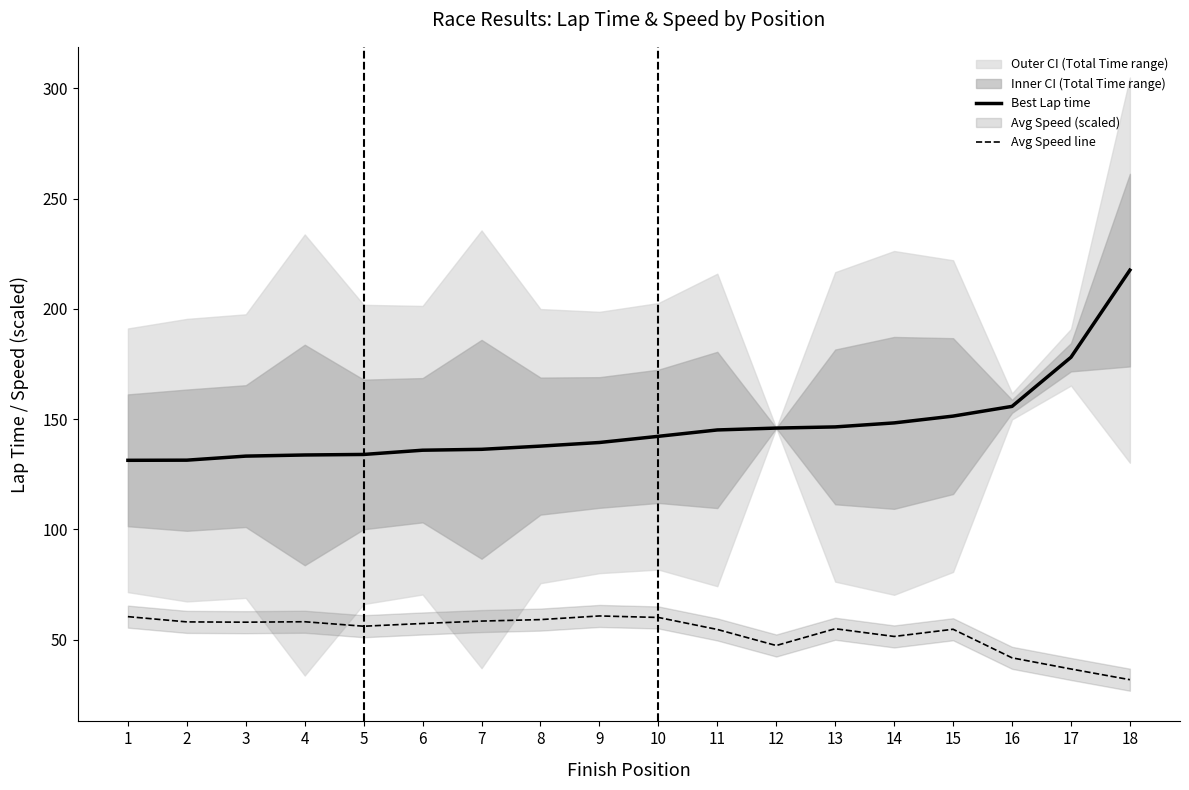

True or false: Best Lap time and Avg Speed line intersect in this chart.

False